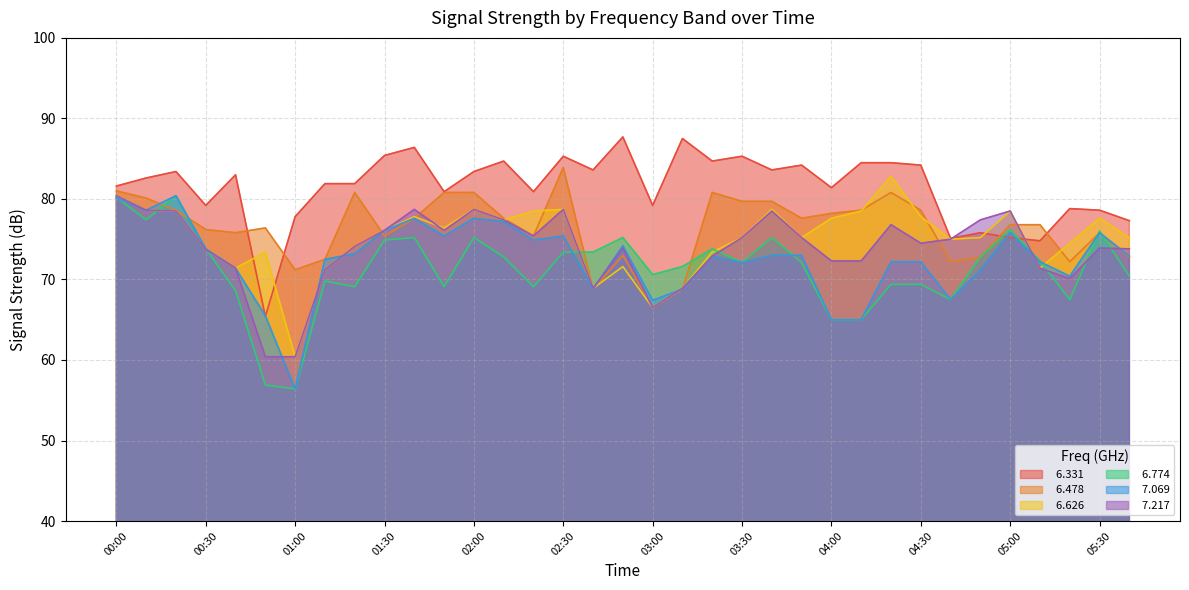

What are all the series names shown in the legend?

  6.331,   6.478,   6.626,   6.774,   7.069,   7.217